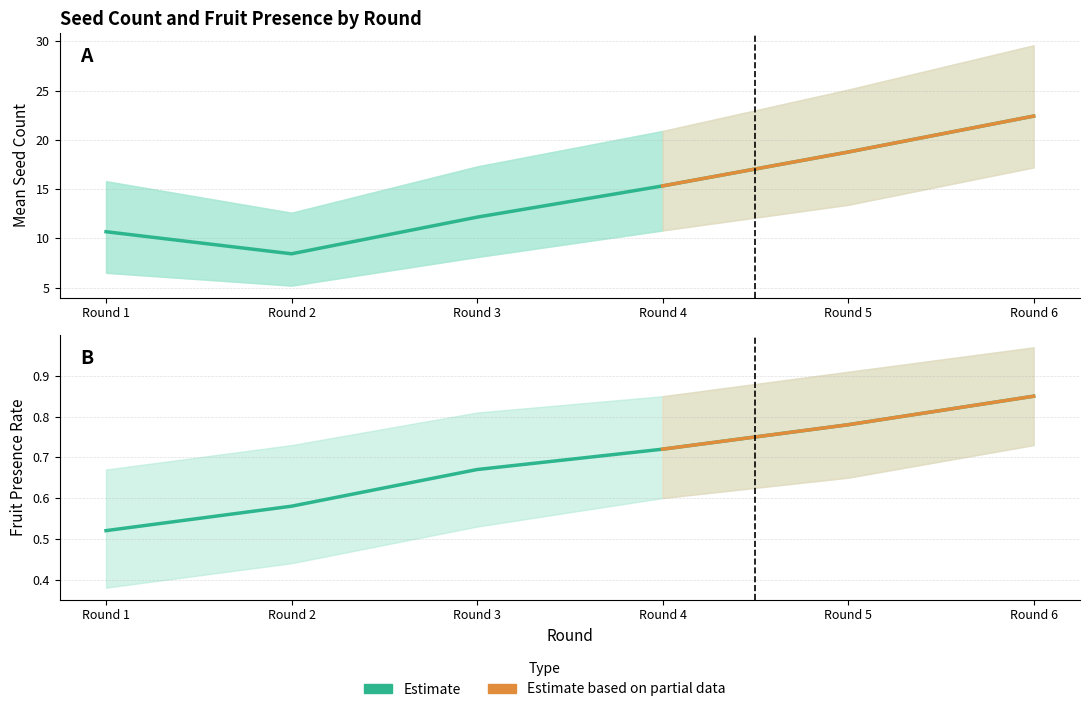

Does the chart have visible grid lines?

Yes